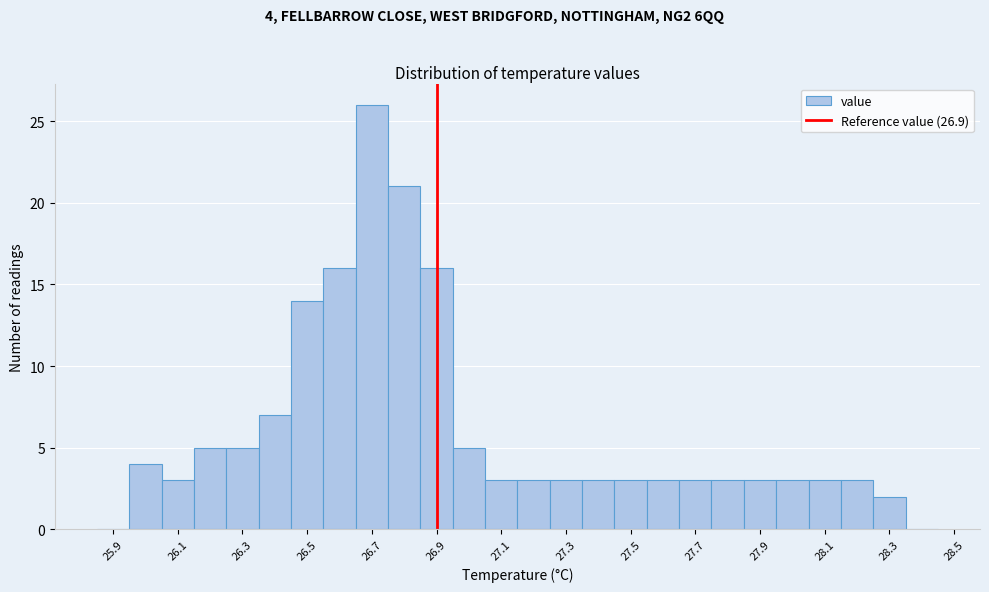

Which range on the x-axis has the tallest bar?

26.65 to 26.75